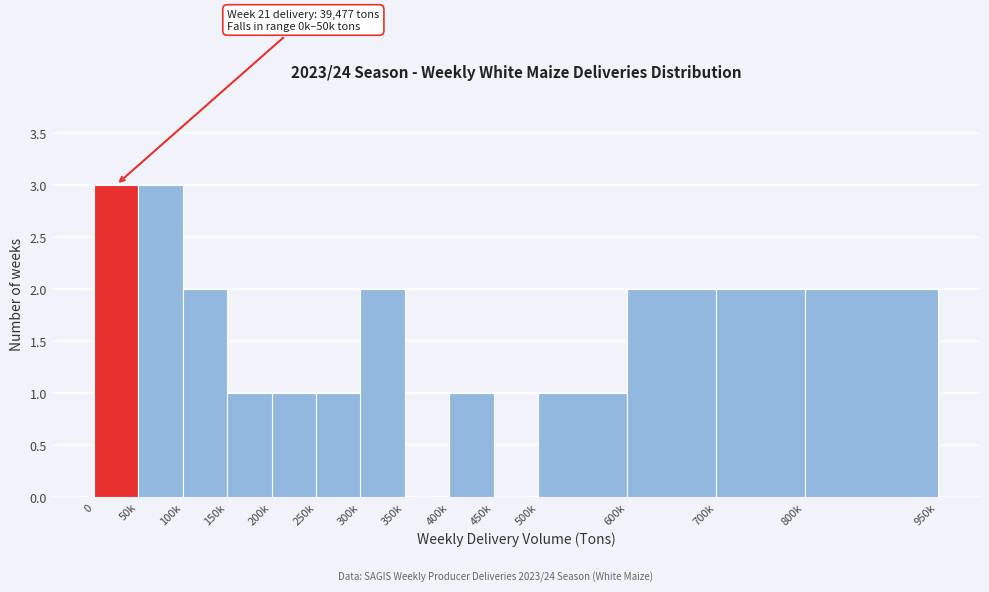

Reading left to right, extract all data points from this chart.

0=3	50k=3	100k=2	150k=1	200k=1	250k=1	300k=2	350k=0	400k=1	450k=0	500k=1	600k=2	700k=2	800k=2